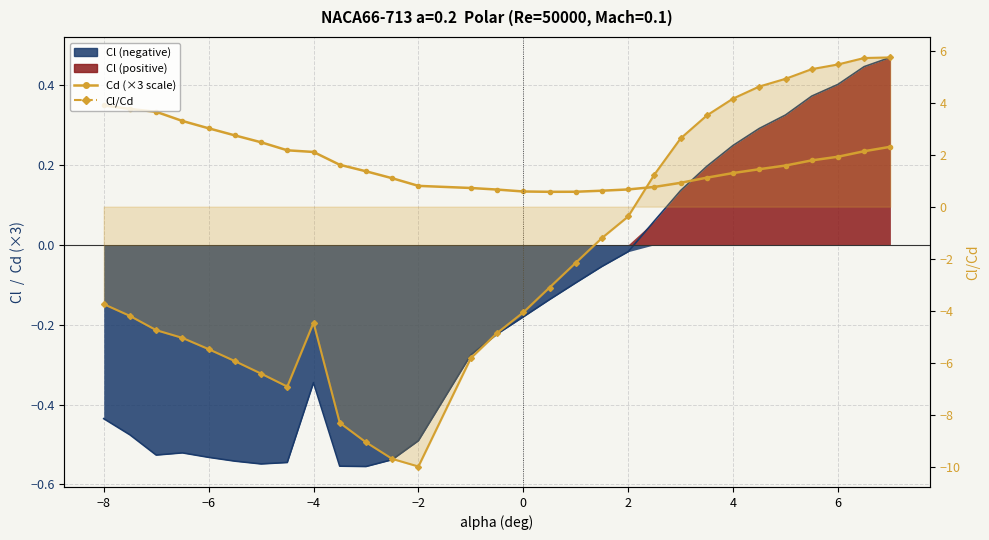

What is the difference between the second highest and second lowest values in the Cl series?

1.0